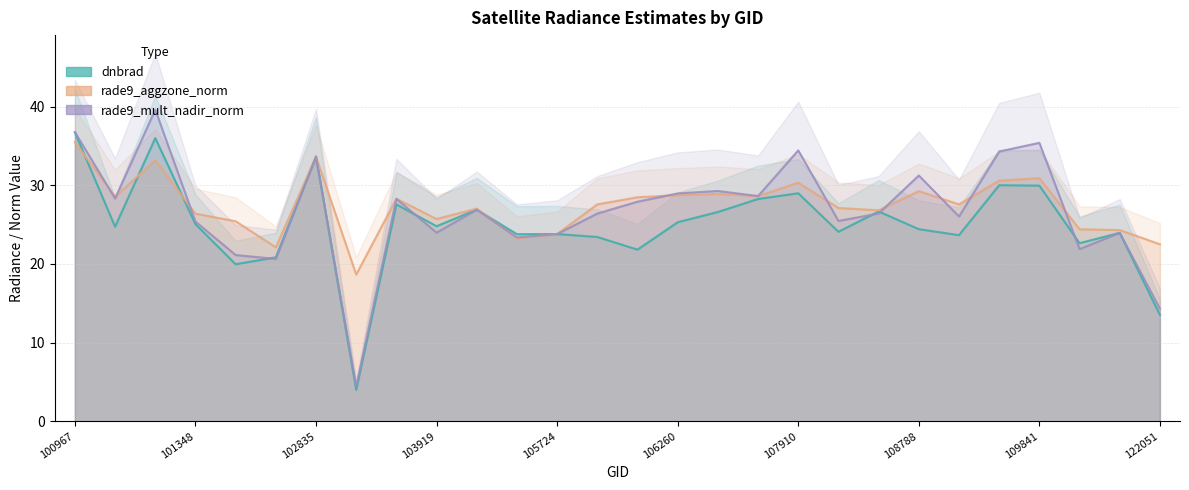

What is the approximate value of rade9_aggzone_norm at 101348?

26.4